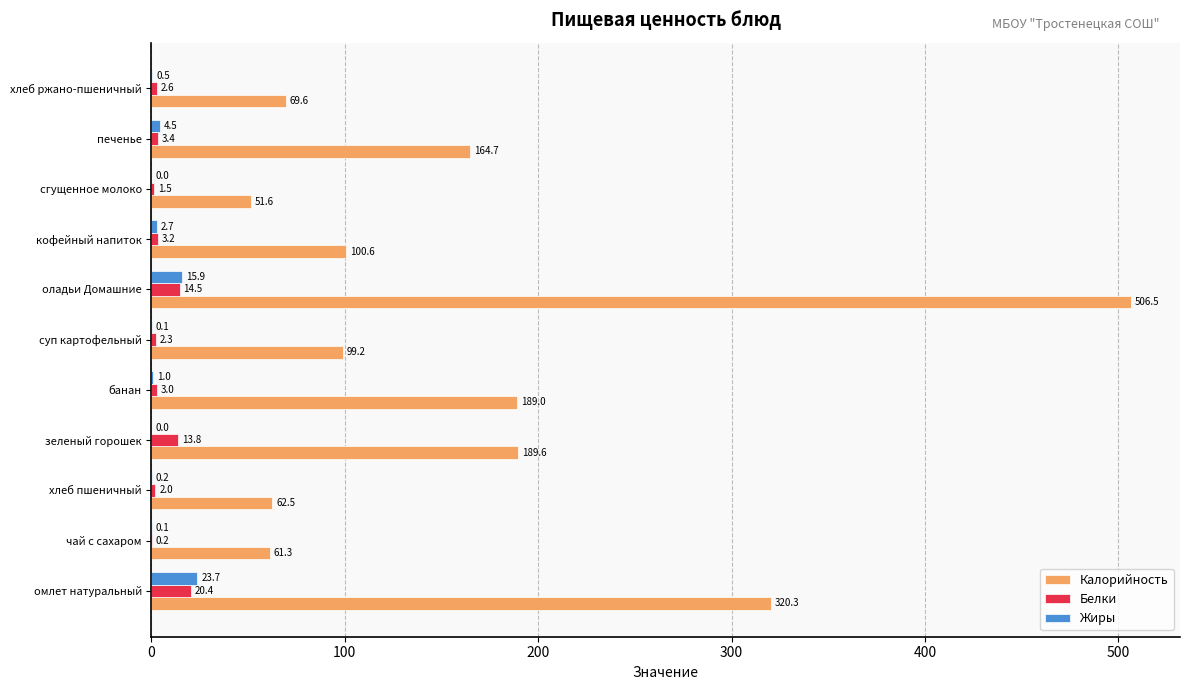

Count the number of data series in this chart.

3